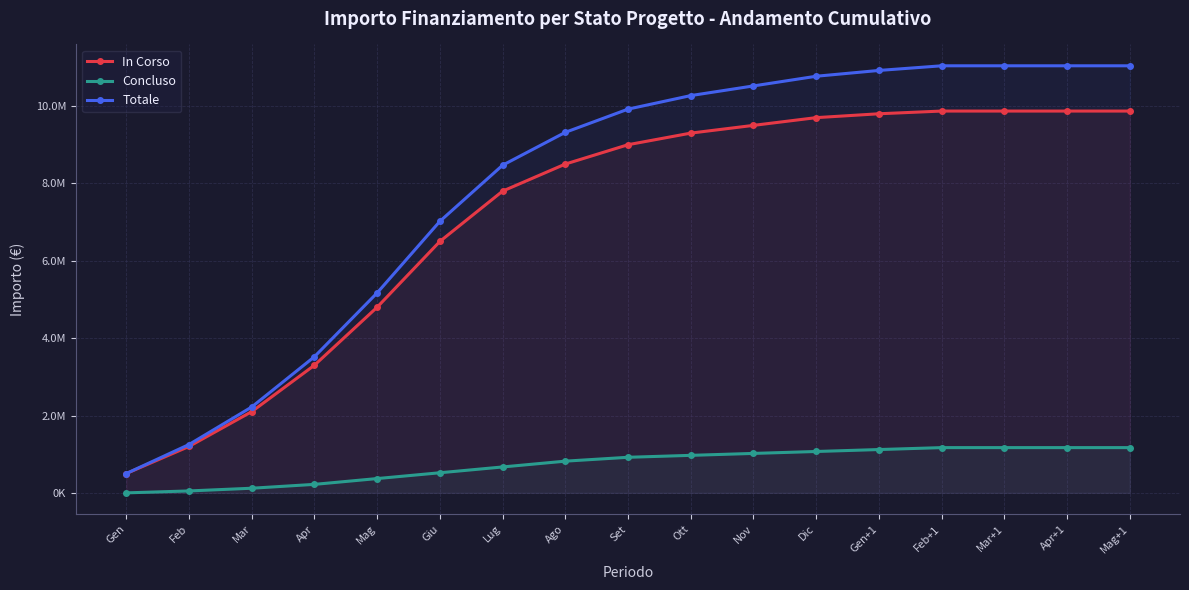

The In Corso series shows 1200000 at Feb. True or false?

True